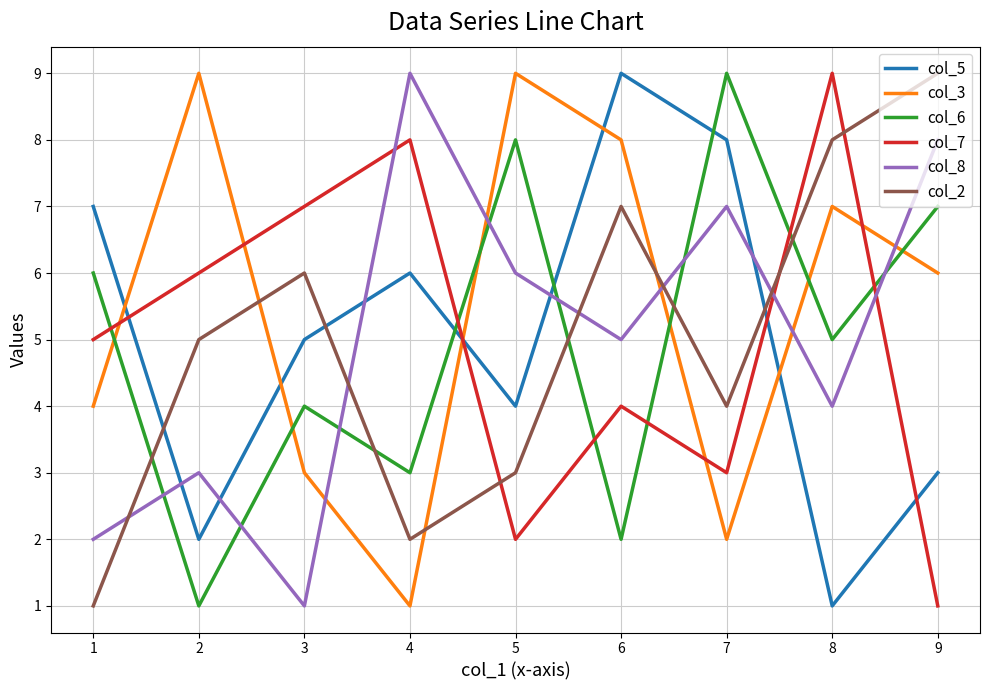

Which series changed the most between 3 and 7?

col_8